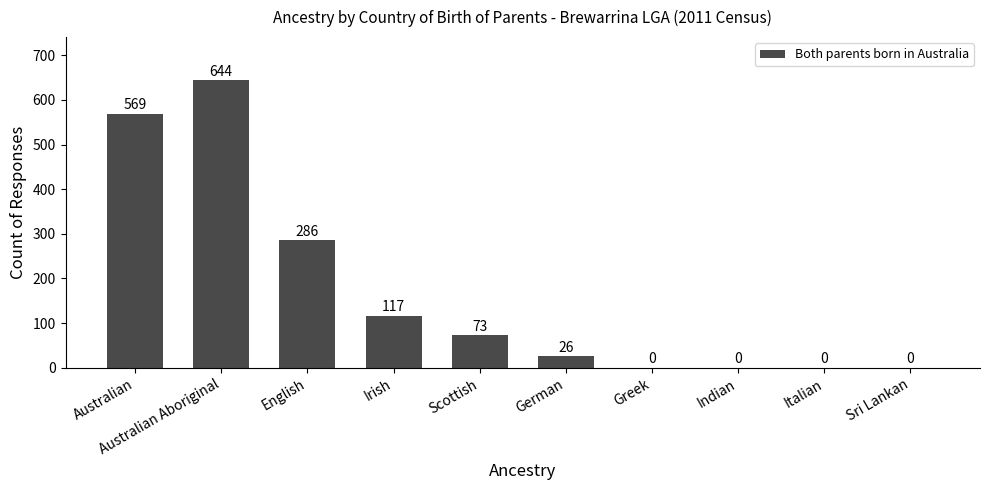

Count the number of data series in this chart.

1